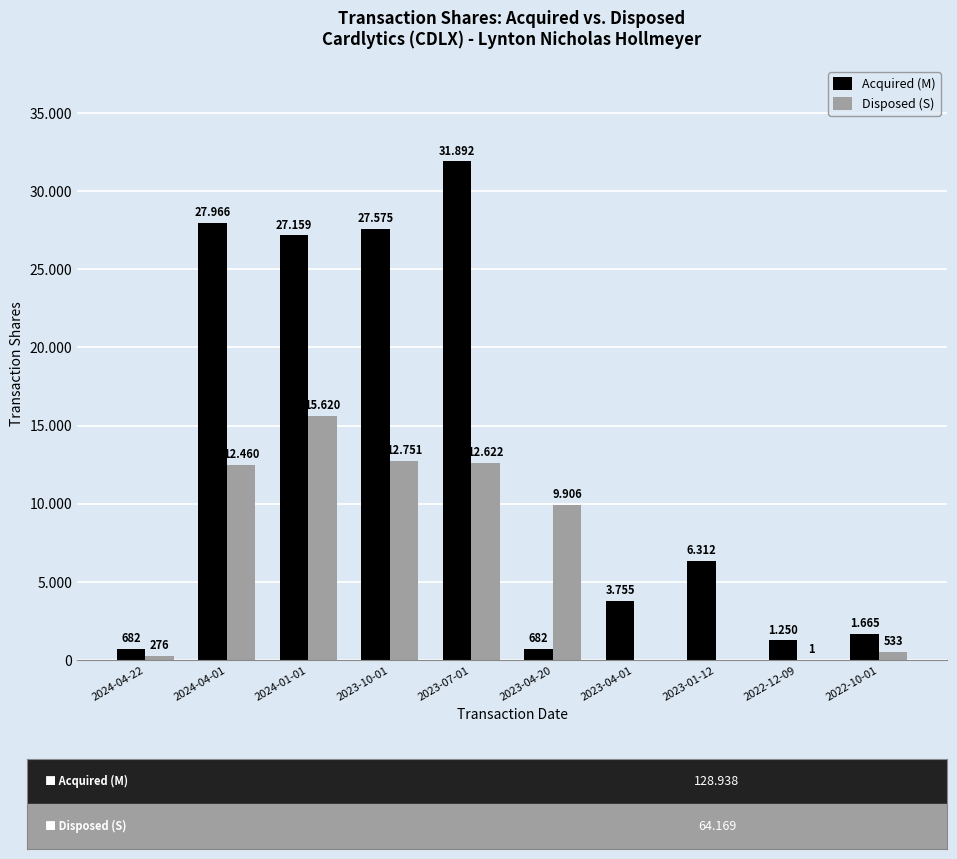

Which series has the largest total across all categories?

Acquired (M)